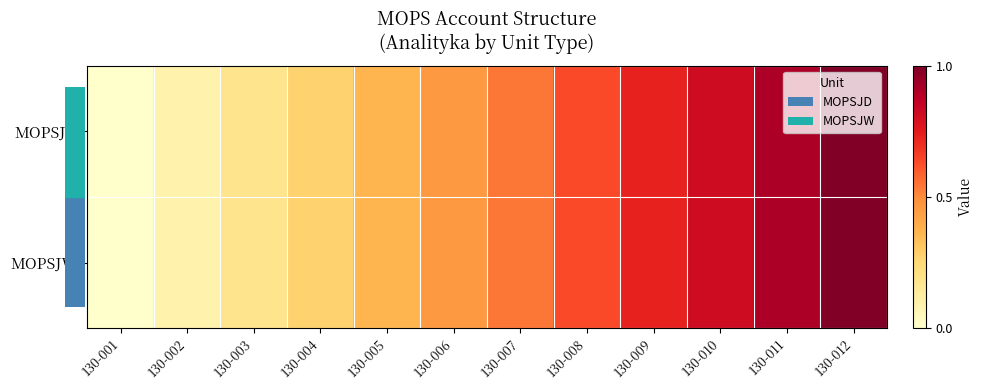

Rank the series by their maximum value, from highest to lowest.

MOPSJD, MOPSJW